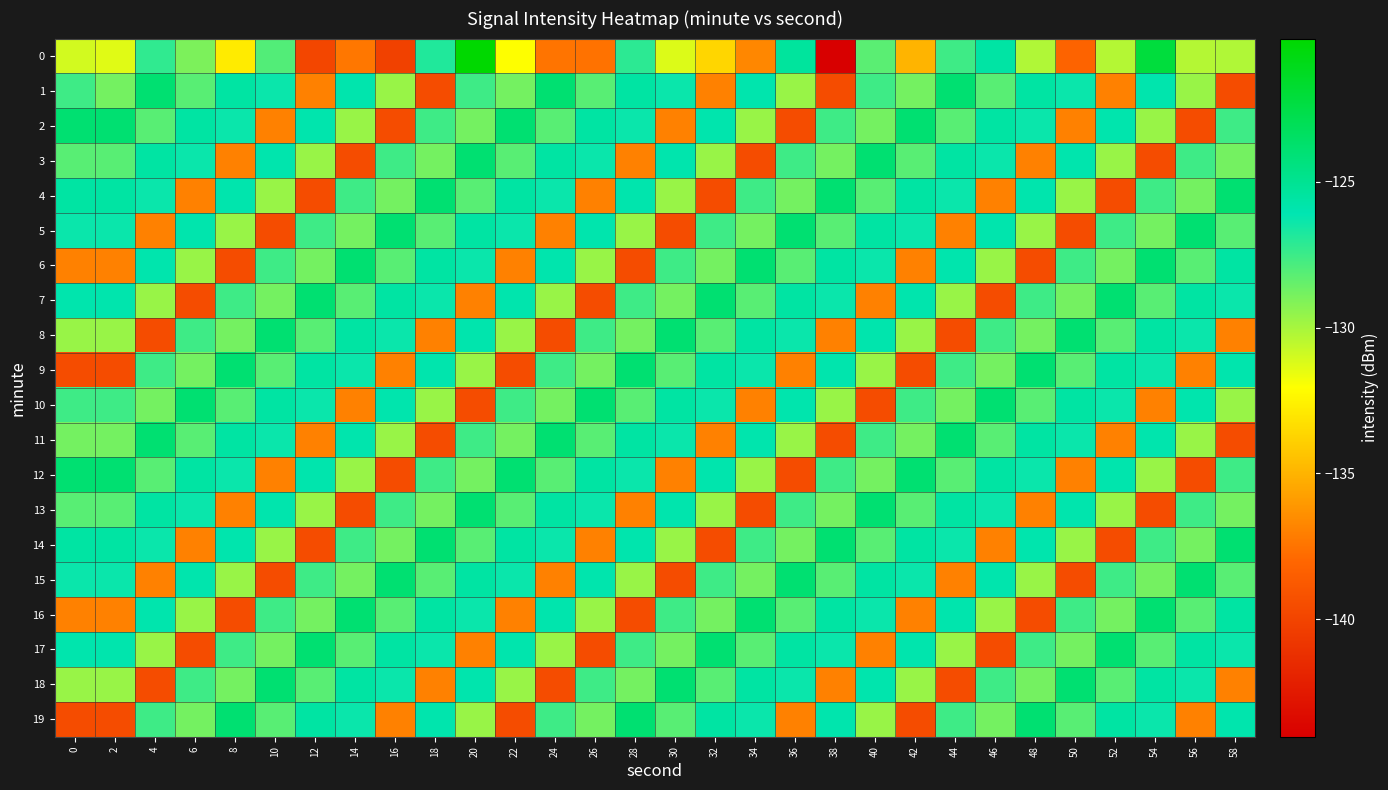

What is the difference between the highest and lowest values at 24?

15.6